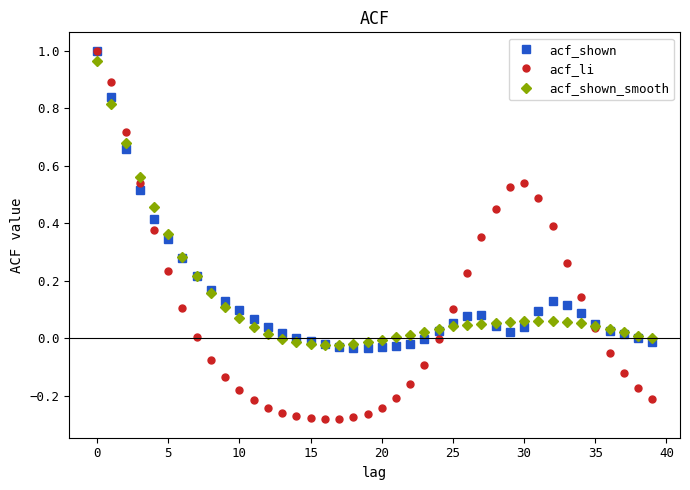

Which series has the widest spread of values?

acf_li